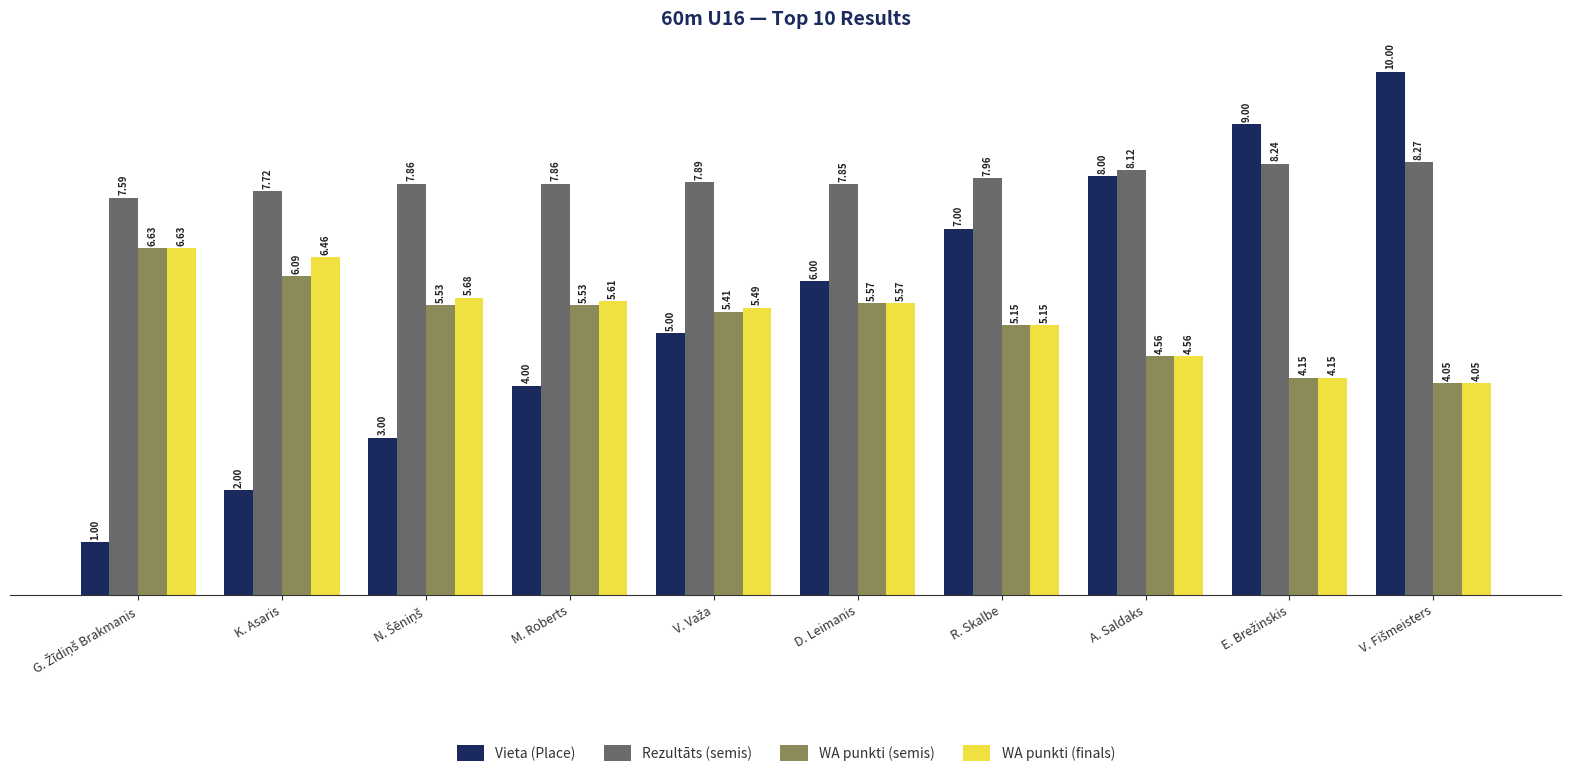

Which series has the largest range (max minus min)?

Vieta (Place)